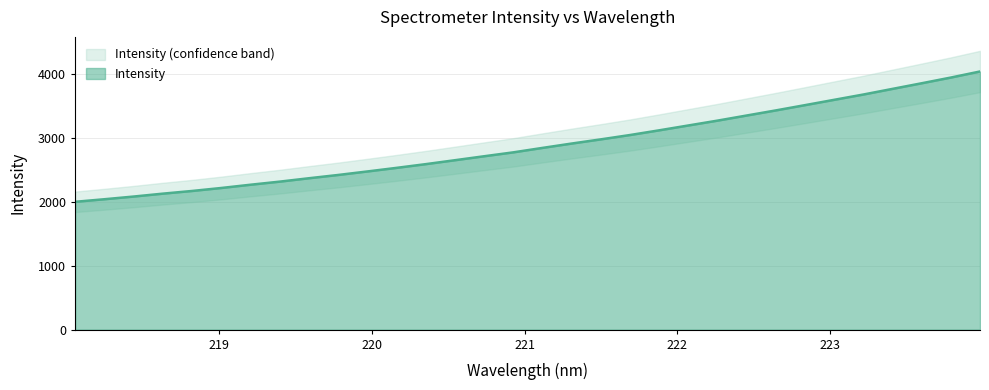

What is the smallest value displayed?

2001.7